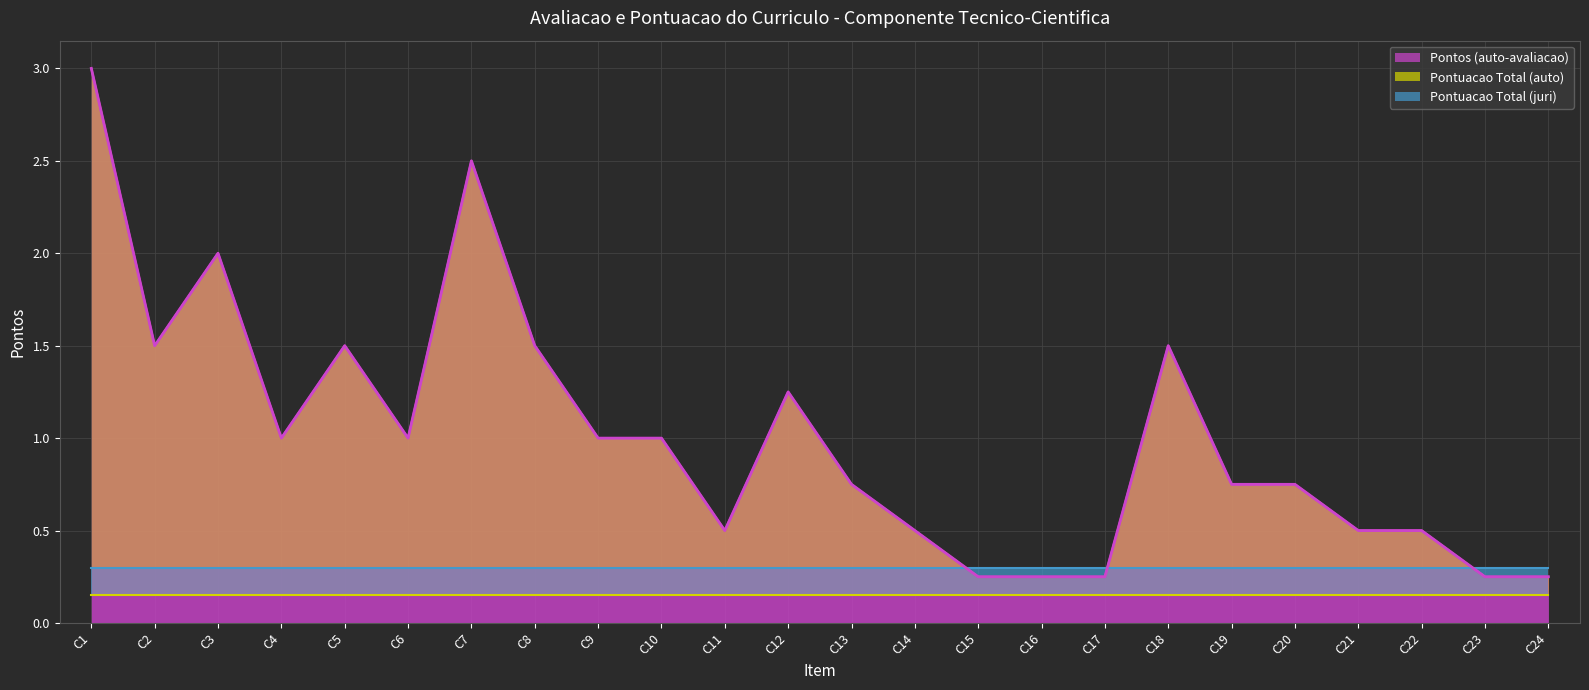

True or false: Pontuacao Total (juri) has more than 1 interior local peaks.

False